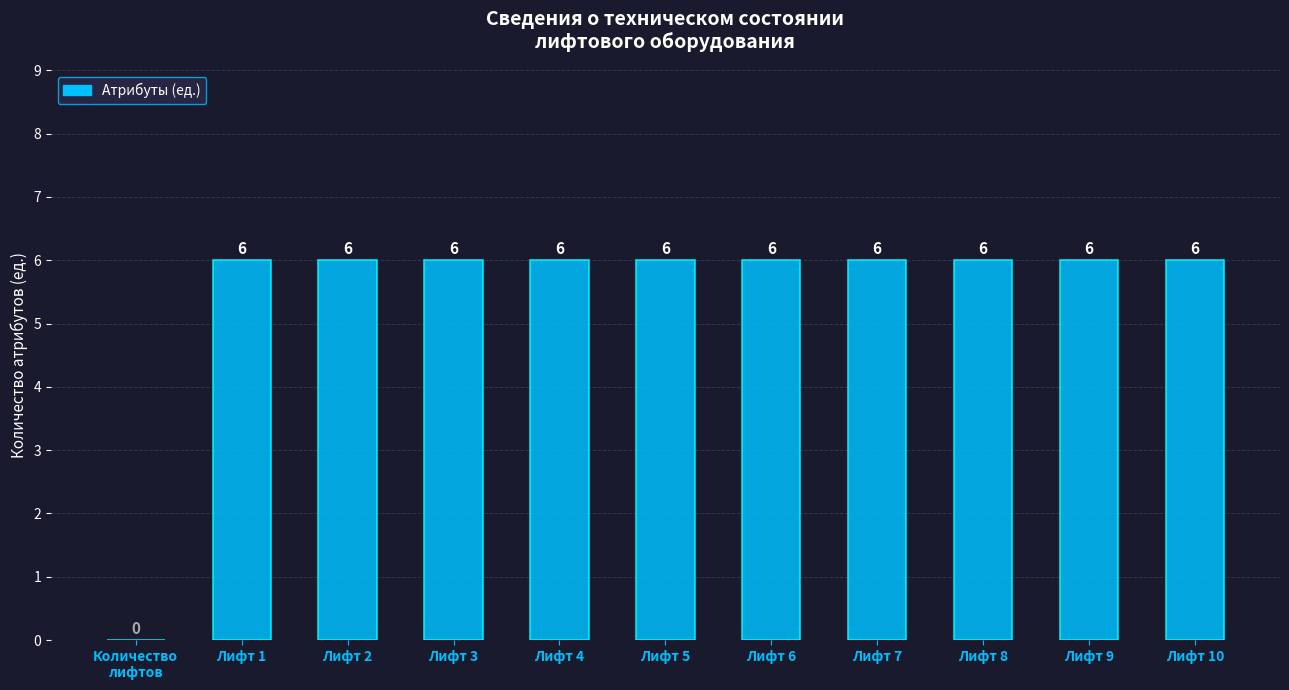

What value does the data have at Лифт 2?

6